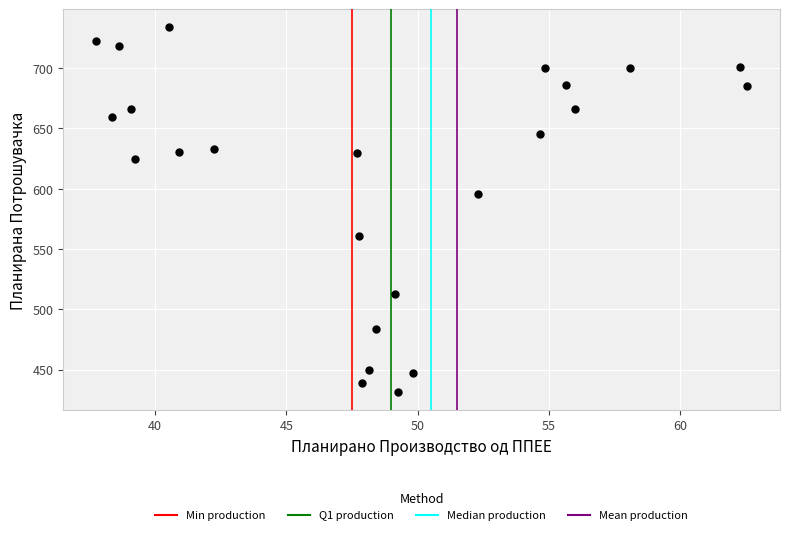

What is the range of Y values (max minus min)?

302.2